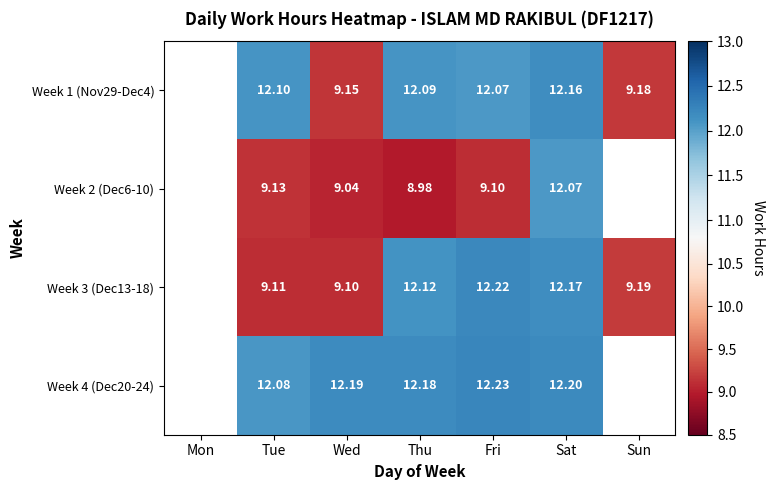

True or false: Week 2 (Dec6-10) has a value of 9.1 at Tue.

True